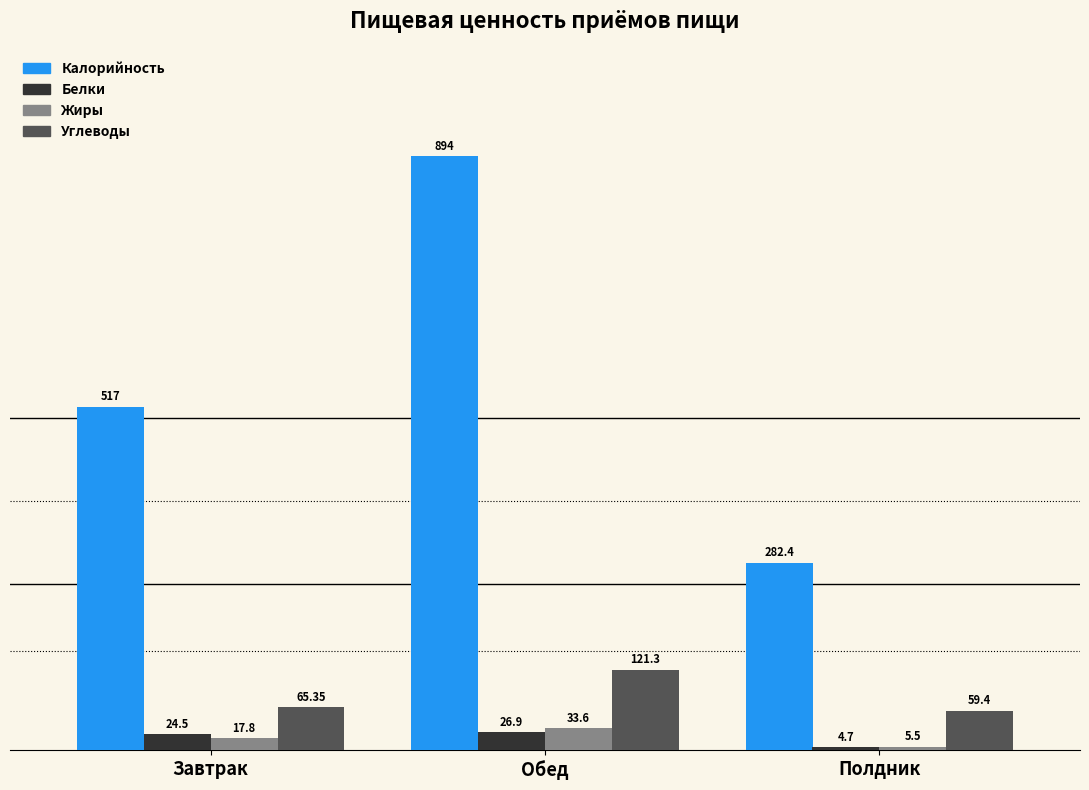

Which series has the largest total across all categories?

Калорийность